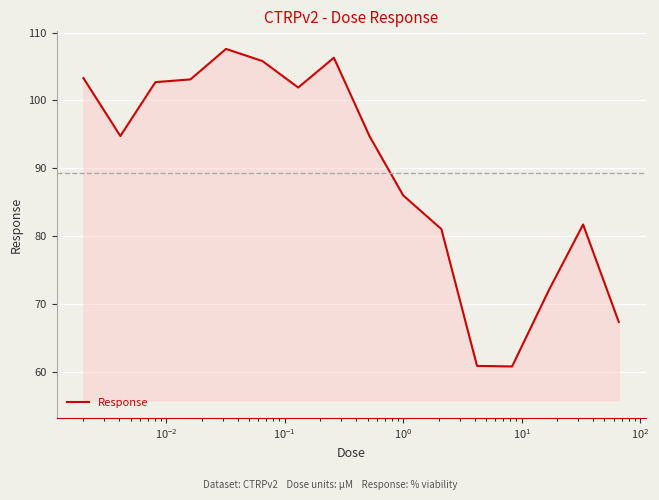

What is the minimum value shown in the chart?

60.8